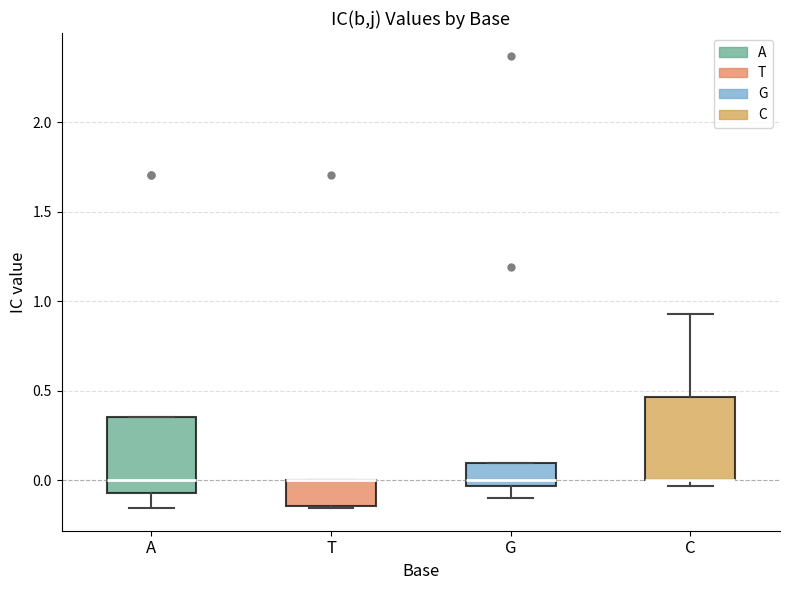

Where is the upper edge of the box for T on the y-axis? The values are not printed on the chart, so give them approximately, as read against the axis.

0.00